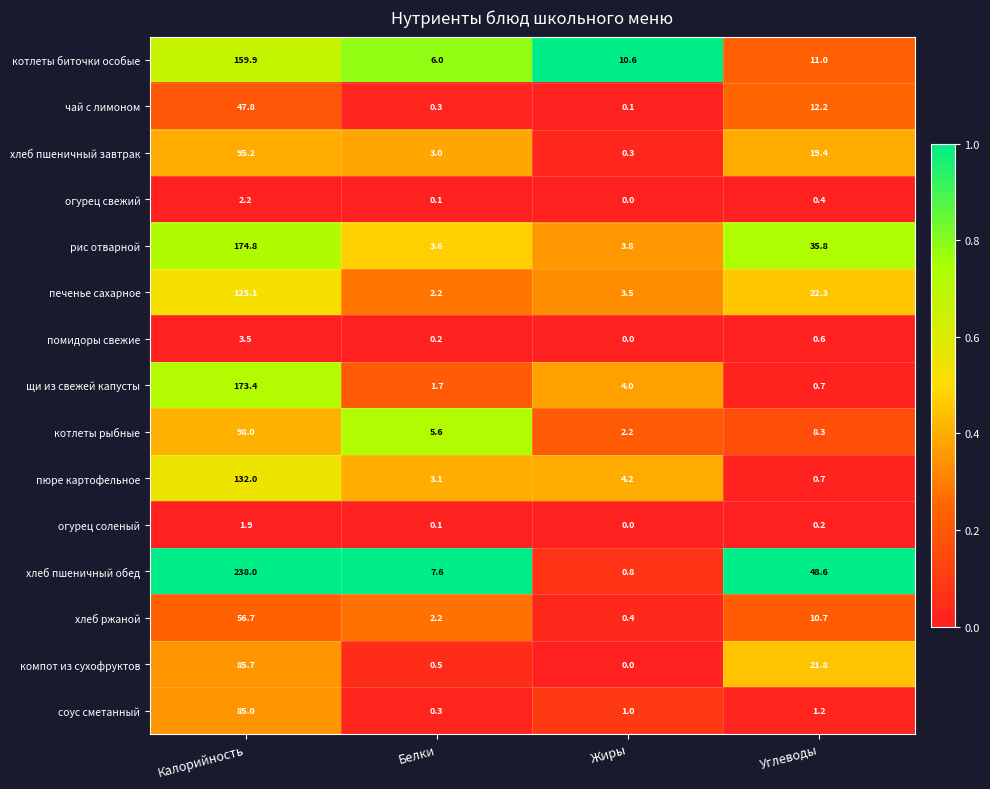

Where is хлеб ржаной nearest to the value 28?

Углеводы